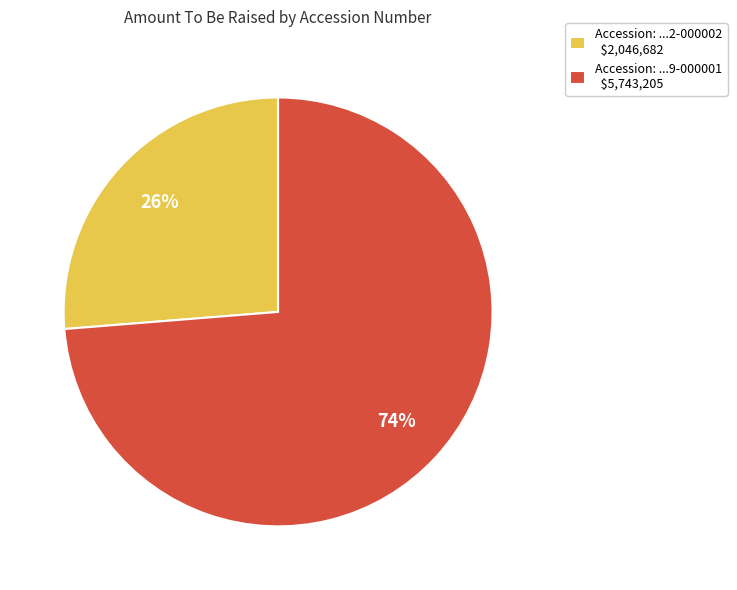

True or false: Accession: ...9-000001 $5,743,205 accounts for 74% of the total.

True